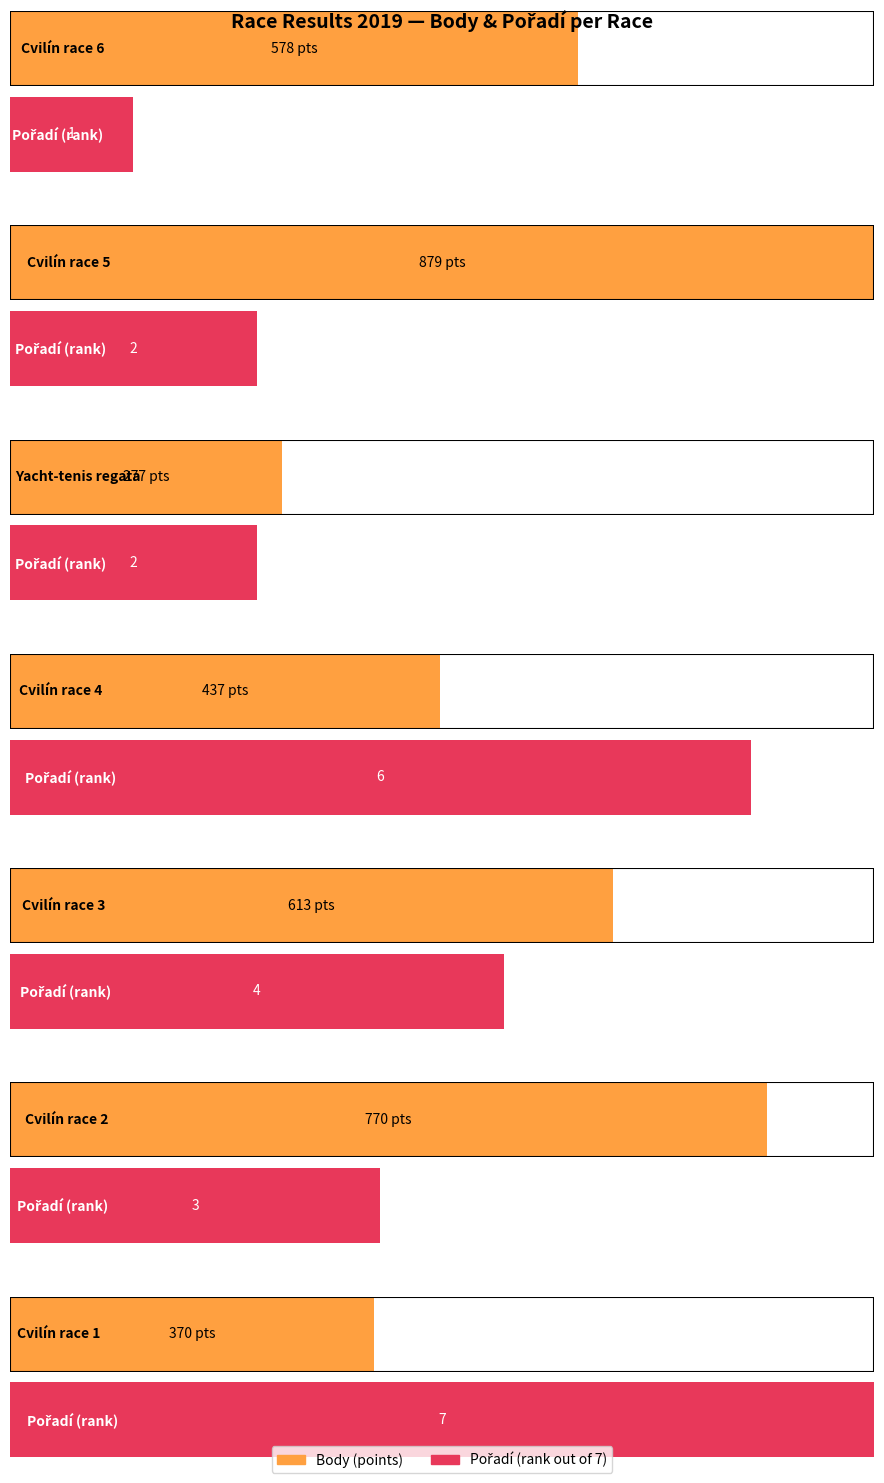

Does the chart contain stacked bars?

No